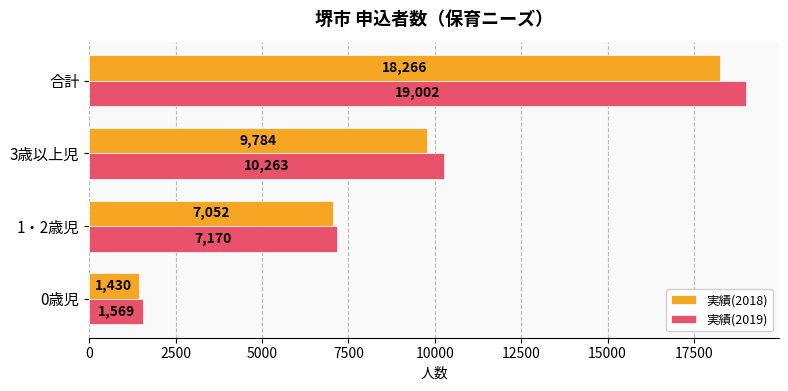

What is the difference between the highest and lowest values at 合計?

736